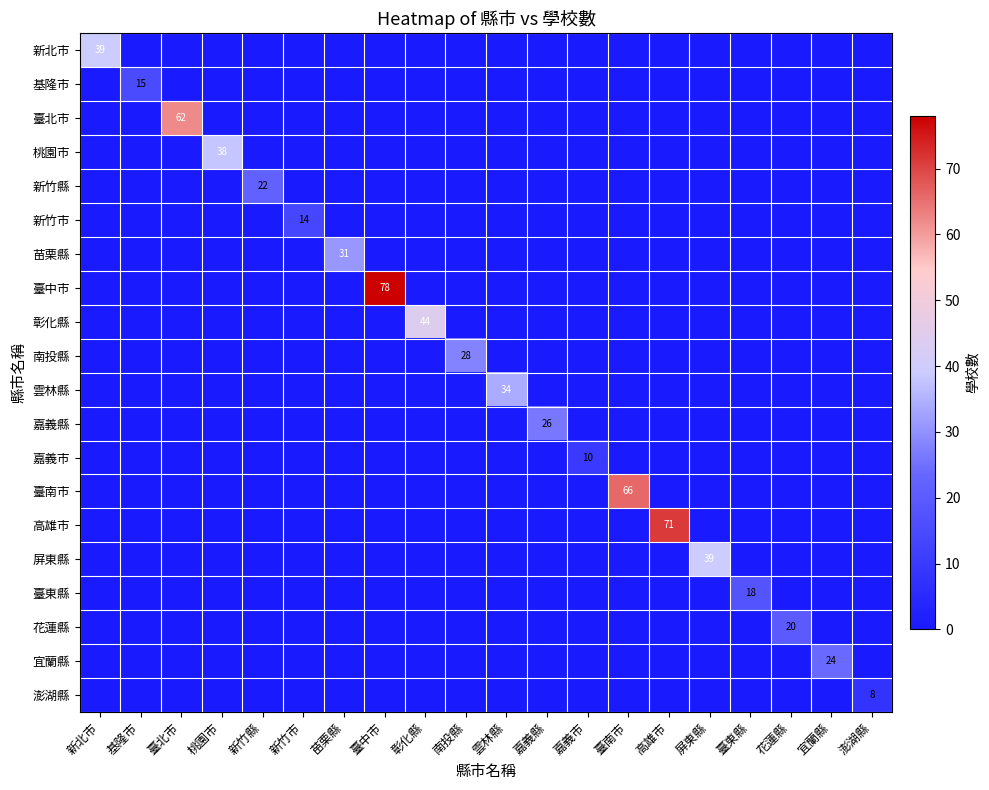

What is the sum of all 高雄市 values?

71